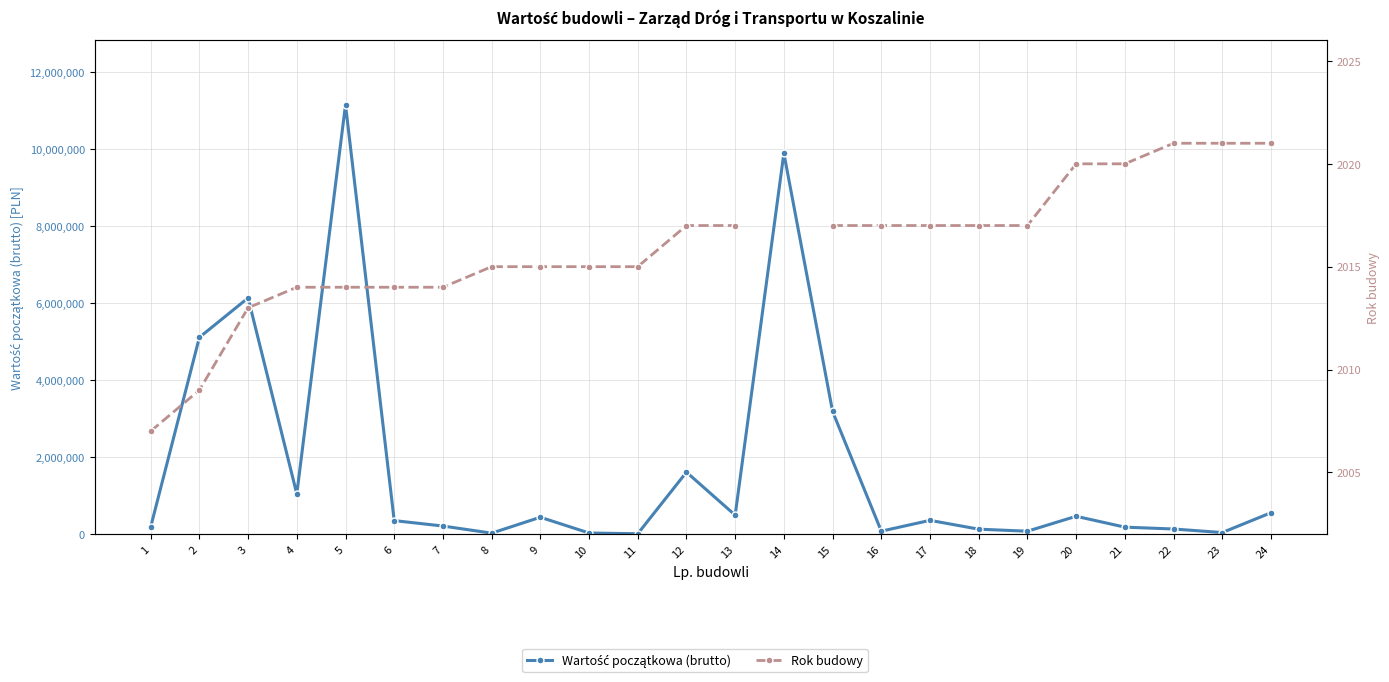

True or false: Rok budowy has a value of 789.0 at 22.

False